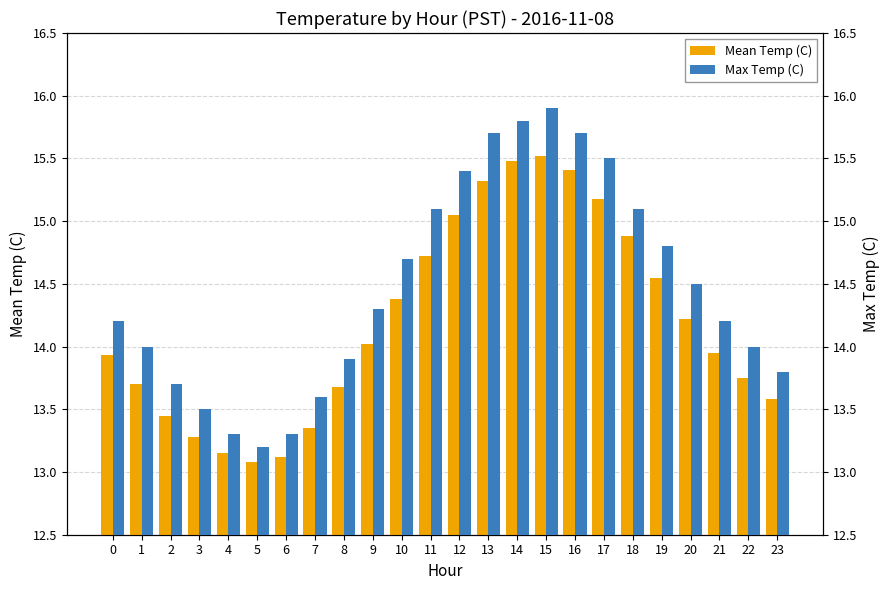

Where does the Mean Temp (C) series first go above 14?

9